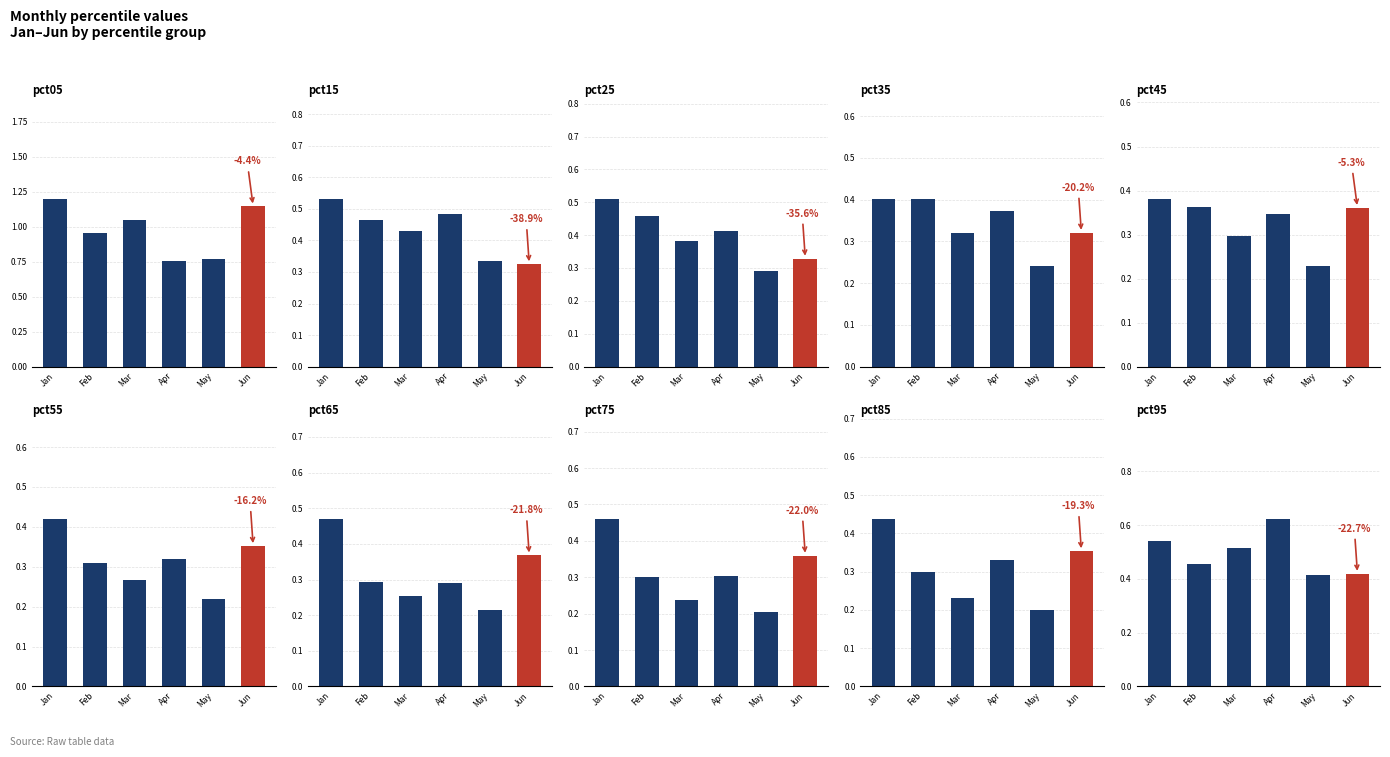

Reading right to left, list all the values displayed in this chart.

Jan: 0.5	0.4	0.5	0.5	0.4	0.4	0.4	0.5	0.5	1.2
Feb: 0.5	0.3	0.3	0.3	0.3	0.4	0.4	0.5	0.5	1.0
Mar: 0.5	0.2	0.2	0.3	0.3	0.3	0.3	0.4	0.4	1.0
Apr: 0.6	0.3	0.3	0.3	0.3	0.3	0.4	0.4	0.5	0.8
May: 0.4	0.2	0.2	0.2	0.2	0.2	0.2	0.3	0.3	0.8
Jun: 0.4	0.4	0.4	0.4	0.4	0.4	0.3	0.3	0.3	1.1